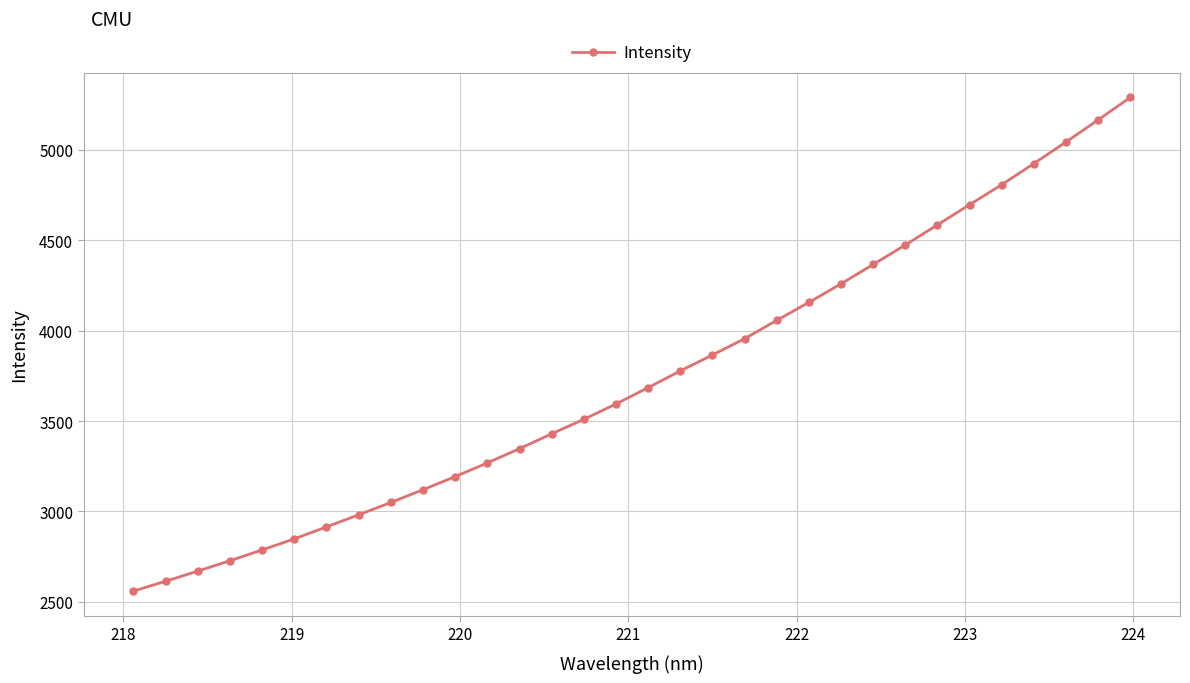

What is the value of the 12th point from the left?

3268.3